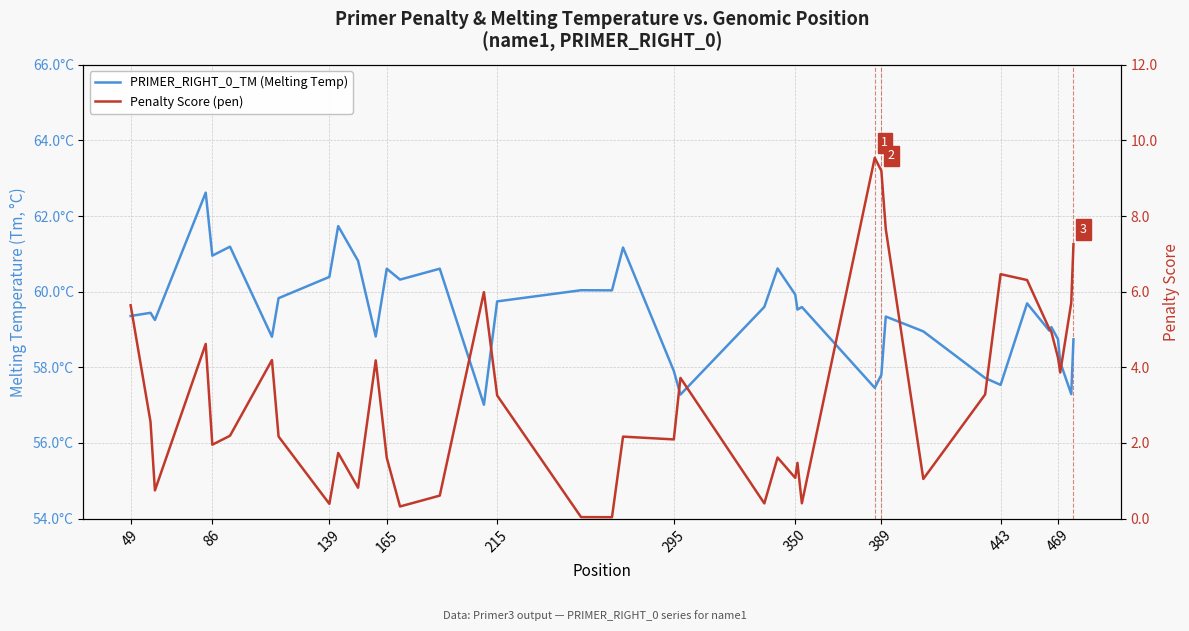

At which label does Penalty Score (pen) first exceed 2?

49